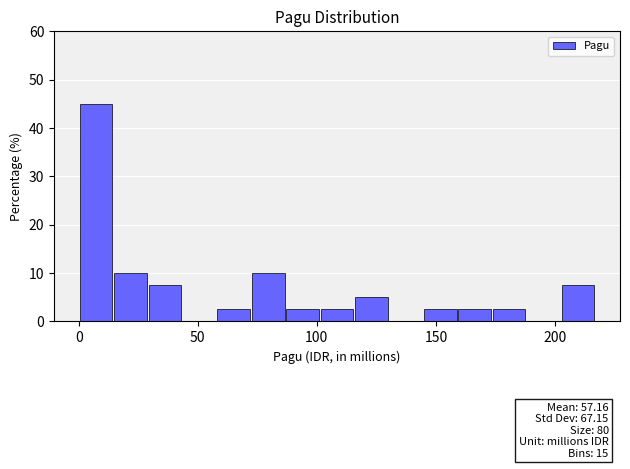

Read against the x-axis, roughly where is the centre of the tallest bar?

5